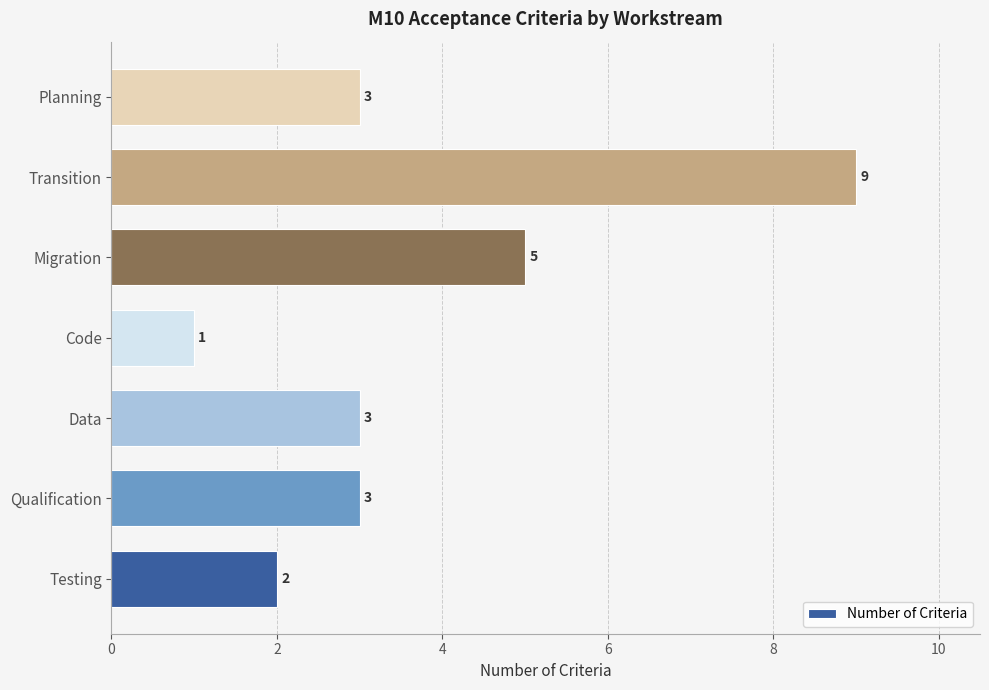

Is it true that the value at Data is 3?

True